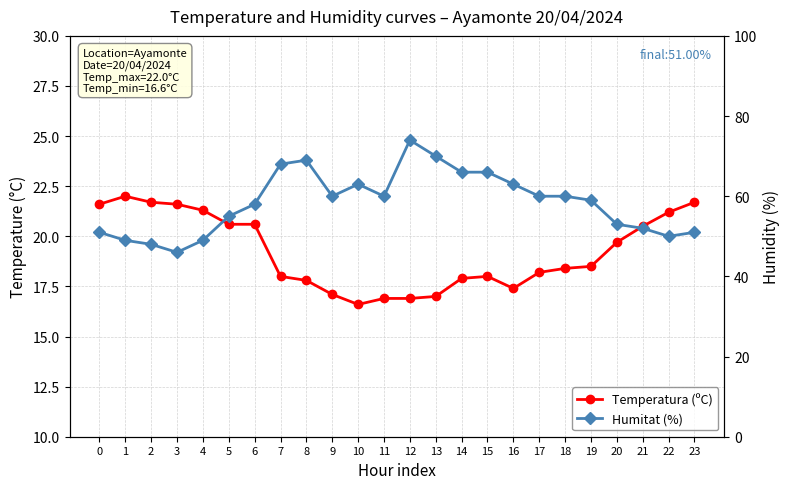

Is the value of Humitat (%) at 7 greater than the value of Temperatura (ºC) at 6?

Yes